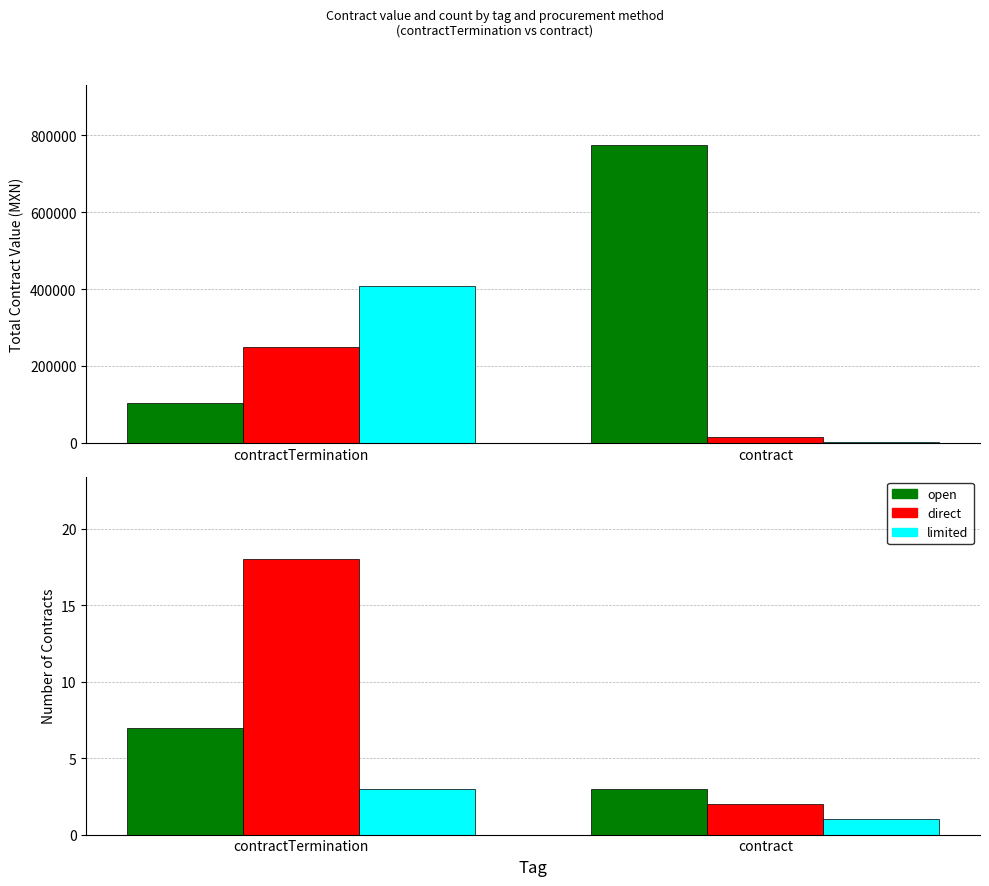

How many series are shown in this chart?

3